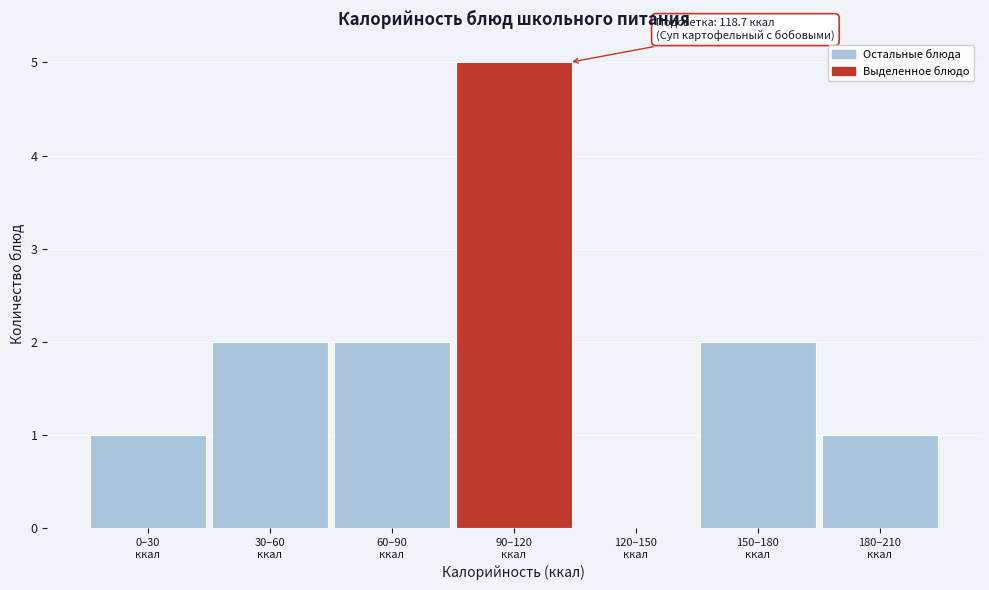

What is the sum of all values?

13